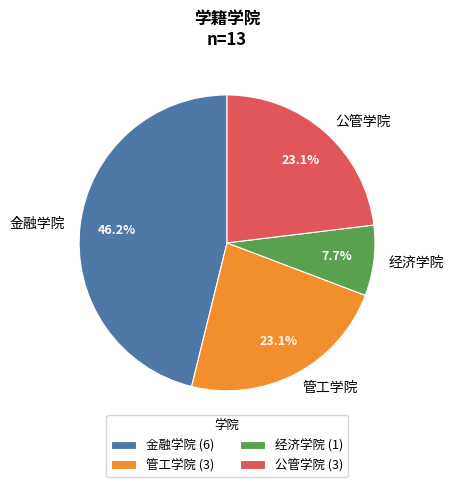

To the nearest percent, what portion does 公管学院 represent?

23%